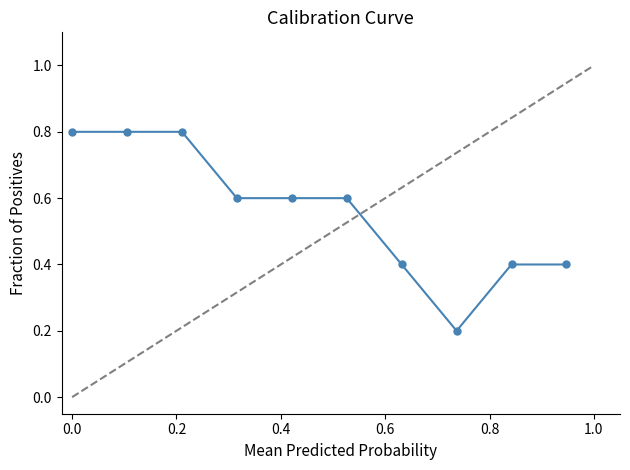

How many values are between 0 and 1?

10